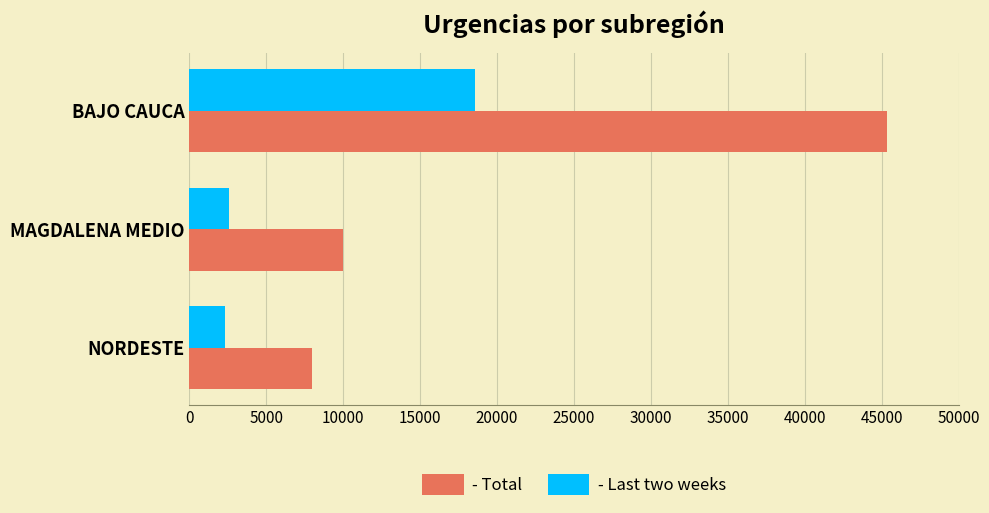

At which category is the sum across all series the highest?

BAJO CAUCA